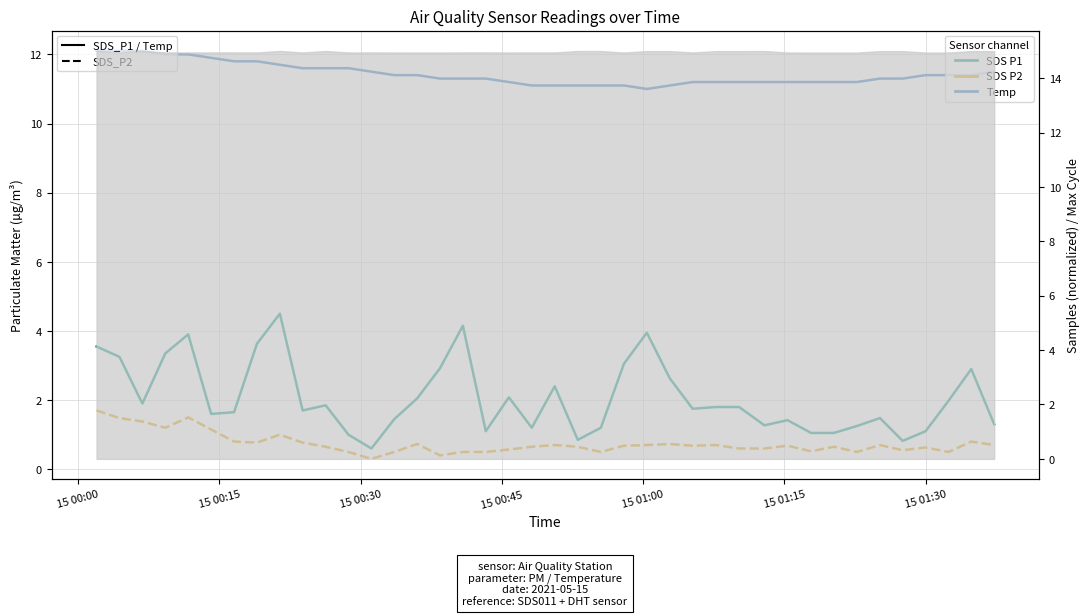

How many series are shown in this chart?

3